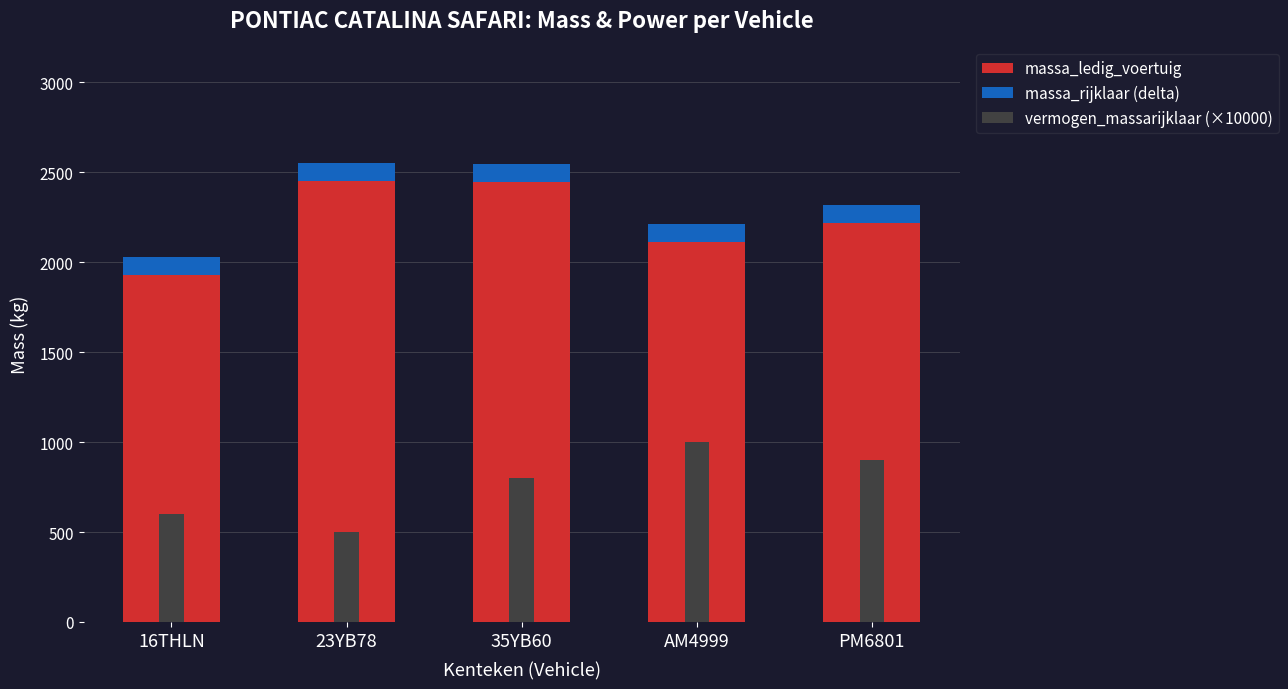

The massa_ledig_voertuig series shows 1930 at 16THLN. True or false?

True